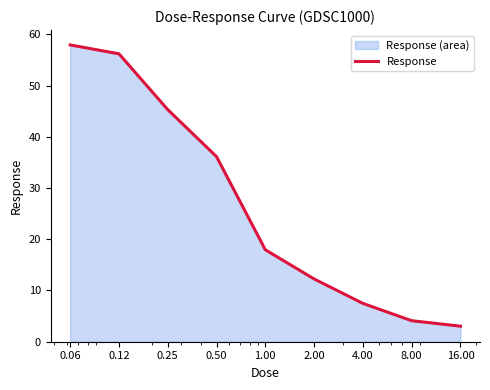

List the labels in order of value, largest first.

0.06, 0.12, 0.25, 0.50, 1.00, 2.00, 4.00, 8.00, 16.00